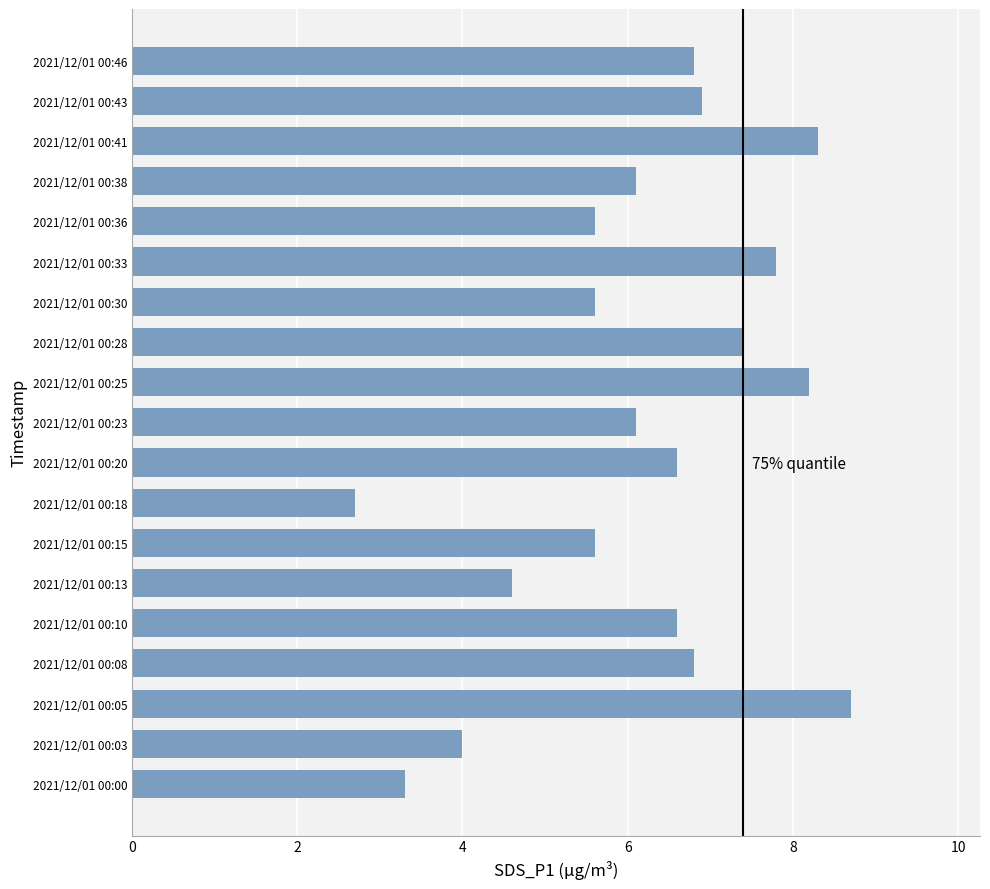

Read the value at 2021/12/01 00:43.

6.9